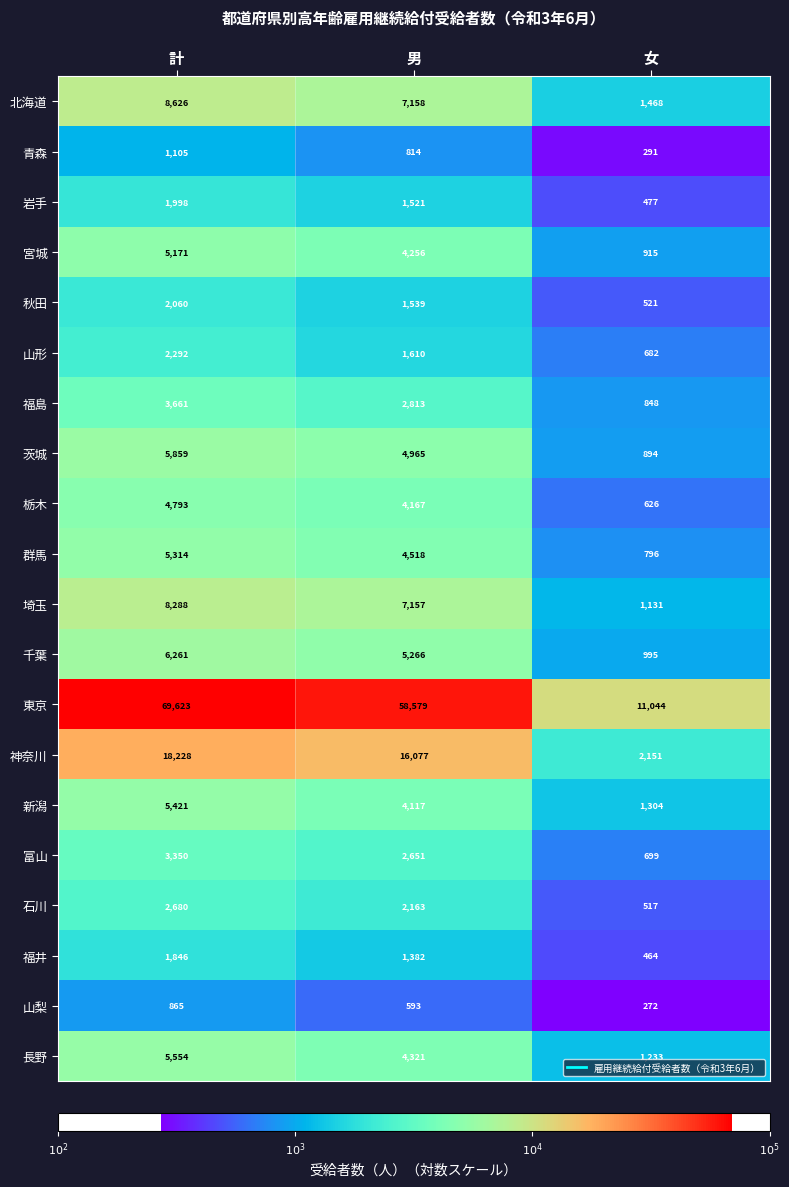

The 福島 series shows 1373 at 女. True or false?

False